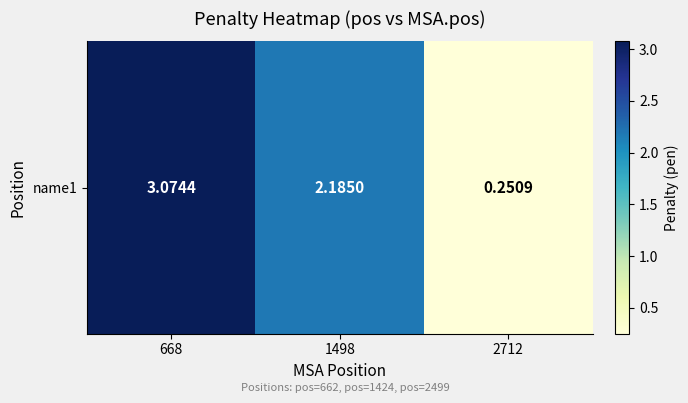

Approximately how many times larger is the value at 1498 compared to 668?

0.7